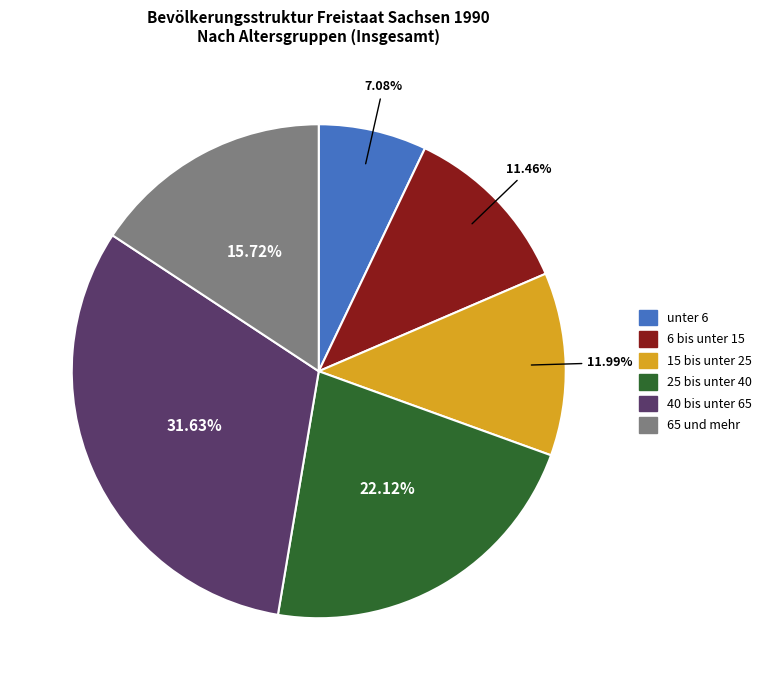

How many slices are in this pie chart?

6